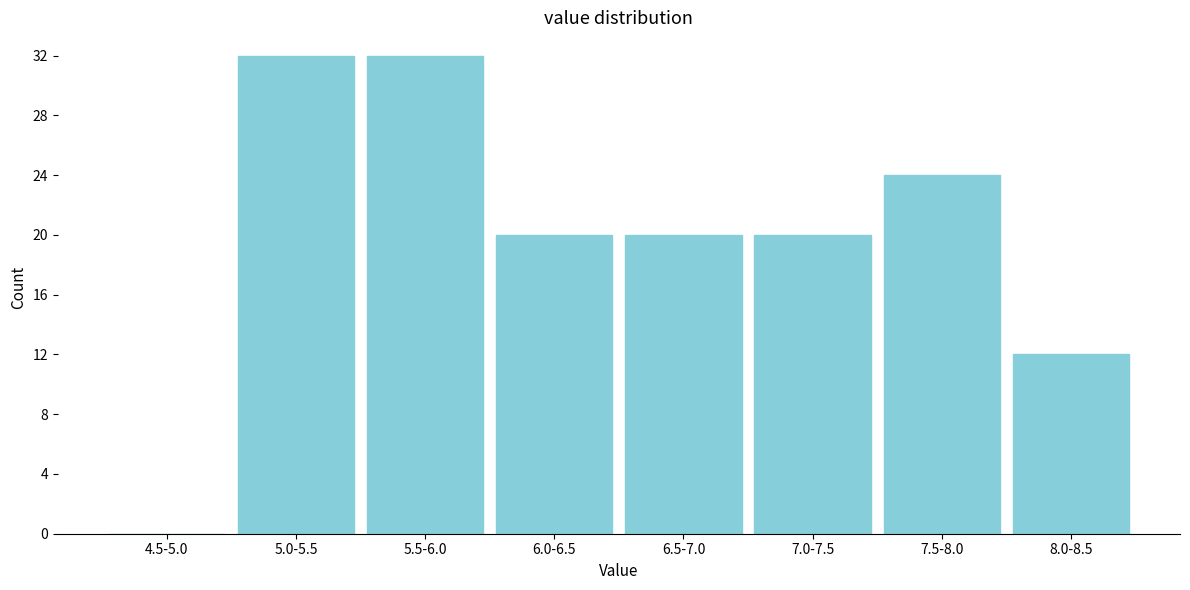

Reading left to right, extract all data points from this chart.

4.5-5.0=0	5.0-5.5=32	5.5-6.0=32	6.0-6.5=20	6.5-7.0=20	7.0-7.5=20	7.5-8.0=24	8.0-8.5=12